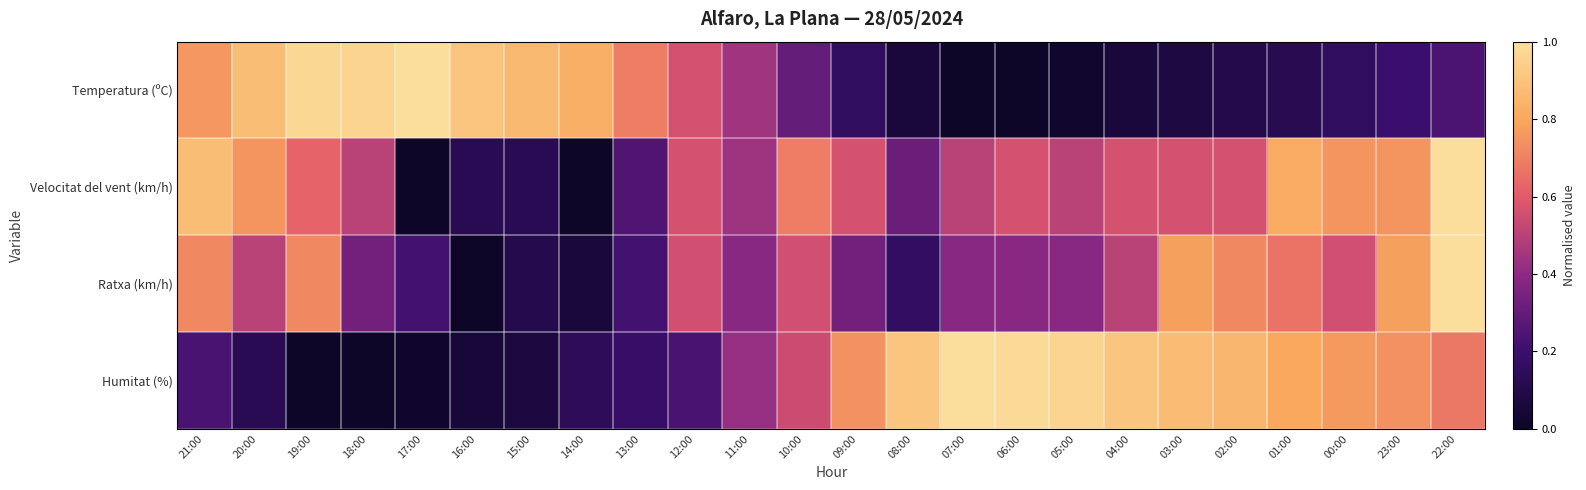

Reading left to right, transcribe all the data shown in this chart.

Temperatura (ºC): 21:00=0.8	20:00=0.9	19:00=1.0	18:00=1.0	17:00=1.0	16:00=0.9	15:00=0.9	14:00=0.8	13:00=0.7	12:00=0.6	11:00=0.4	10:00=0.3	09:00=0.2	08:00=0.1	07:00=0.0	06:00=0.0	05:00=0.0	04:00=0.1	03:00=0.1	02:00=0.1	01:00=0.1	00:00=0.2	23:00=0.2	22:00=0.2
Velocitat del vent (km/h): 21:00=0.9	20:00=0.8	19:00=0.6	18:00=0.5	17:00=0.0	16:00=0.1	15:00=0.1	14:00=0.0	13:00=0.2	12:00=0.6	11:00=0.4	10:00=0.7	09:00=0.6	08:00=0.3	07:00=0.5	06:00=0.6	05:00=0.5	04:00=0.6	03:00=0.6	02:00=0.6	01:00=0.8	00:00=0.8	23:00=0.8	22:00=1.0
Ratxa (km/h): 21:00=0.7	20:00=0.5	19:00=0.7	18:00=0.3	17:00=0.2	16:00=0.0	15:00=0.1	14:00=0.1	13:00=0.2	12:00=0.6	11:00=0.4	10:00=0.6	09:00=0.3	08:00=0.2	07:00=0.4	06:00=0.4	05:00=0.4	04:00=0.5	03:00=0.8	02:00=0.7	01:00=0.7	00:00=0.6	23:00=0.8	22:00=1.0
Humitat (%): 21:00=0.2	20:00=0.1	19:00=0.0	18:00=0.0	17:00=0.0	16:00=0.1	15:00=0.1	14:00=0.1	13:00=0.2	12:00=0.2	11:00=0.4	10:00=0.5	09:00=0.7	08:00=0.9	07:00=1.0	06:00=1.0	05:00=1.0	04:00=0.9	03:00=0.9	02:00=0.9	01:00=0.8	00:00=0.8	23:00=0.7	22:00=0.7